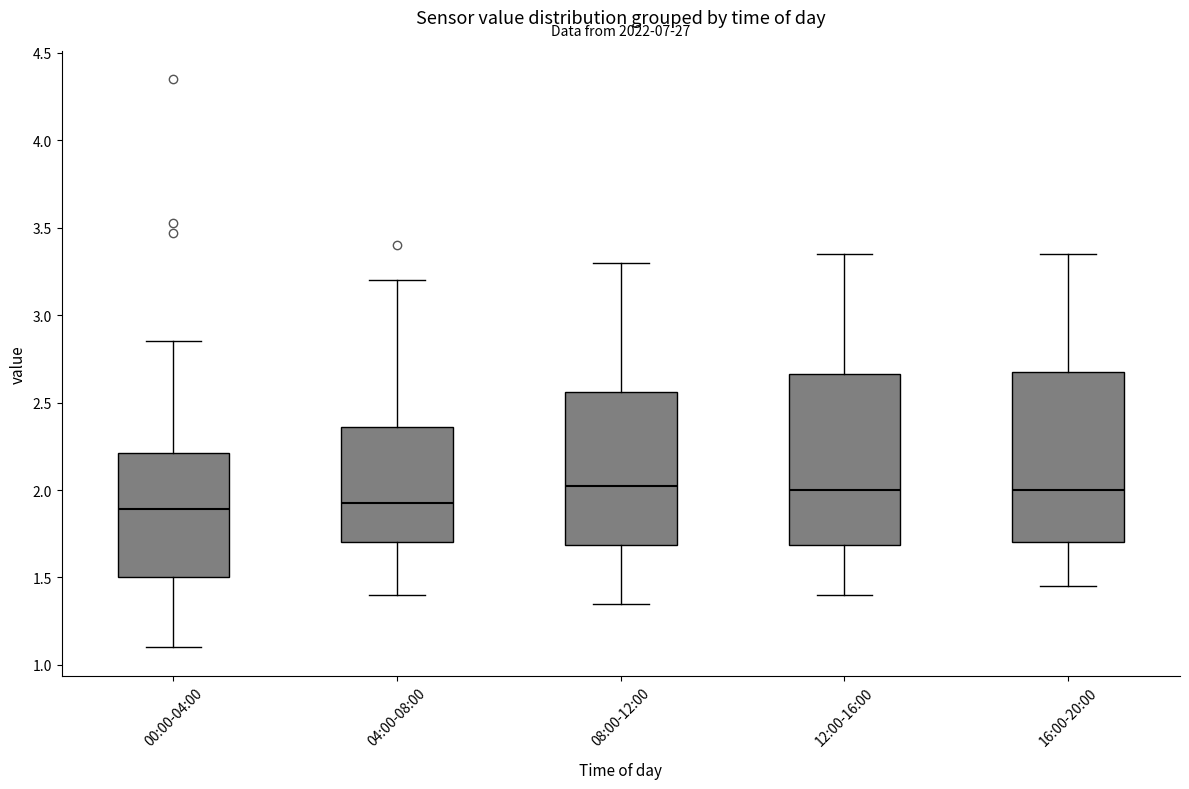

Reading left to right, transcribe this box plot: for each box, give where its median line is, the range the box spans, and where its two whiskers end, as read against the y-axis. The values are not printed on the chart, so give them approximately, as read against the axis.

00:00-04:00: median 1.90, box 1.50 to 2.20, whiskers 1.10 to 2.85
04:00-08:00: median 1.95, box 1.70 to 2.35, whiskers 1.40 to 3.20
08:00-12:00: median 2.05, box 1.70 to 2.55, whiskers 1.35 to 3.30
12:00-16:00: median 2.00, box 1.70 to 2.65, whiskers 1.40 to 3.35
16:00-20:00: median 2.00, box 1.70 to 2.70, whiskers 1.45 to 3.35